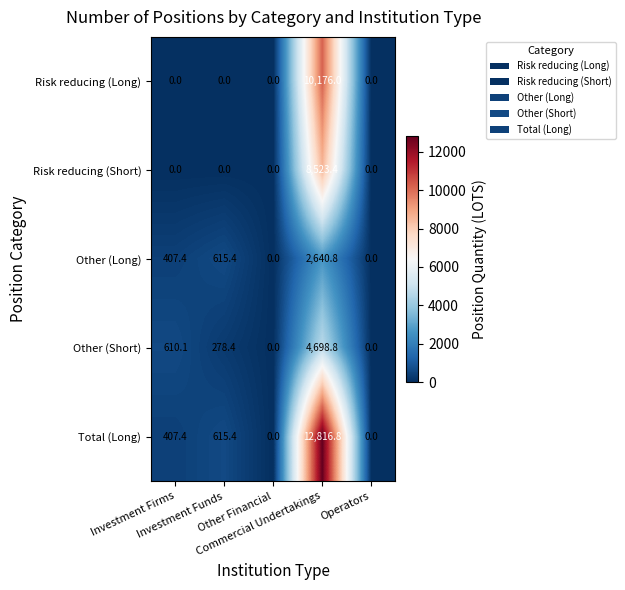

What is the total value across all series at Investment Funds?

1509.2